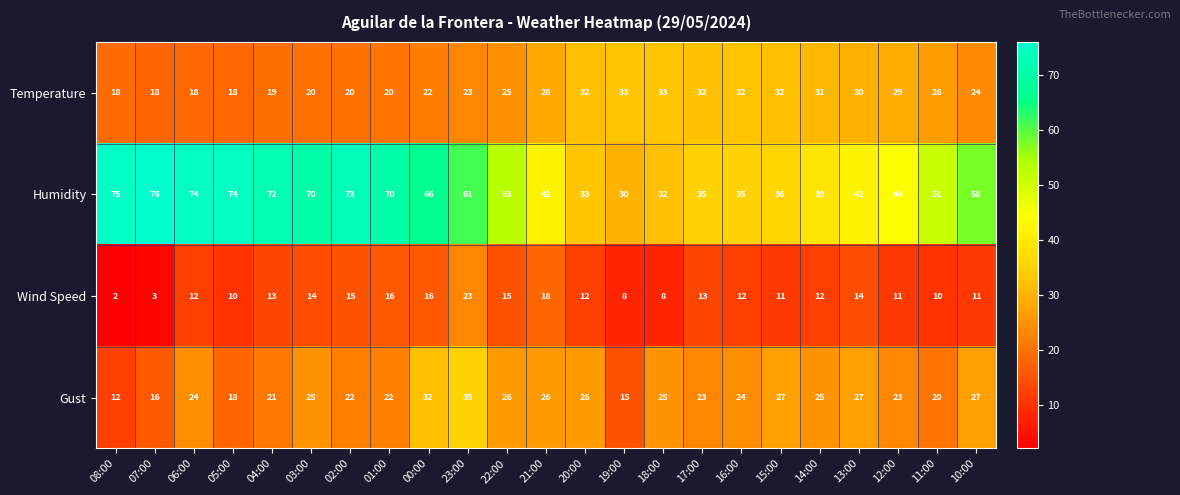

The value of Humidity at 02:00 is 73. True or false?

True